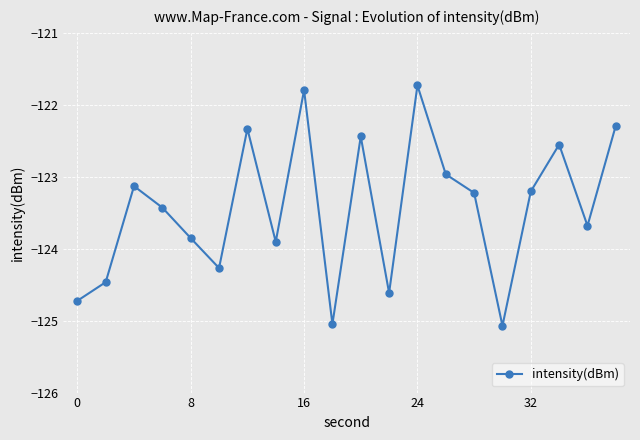

What is the maximum value shown in the chart?

-121.7